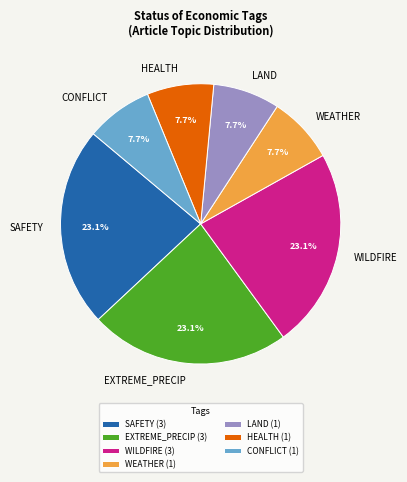

Is there any slice that represents more than half of the pie?

No